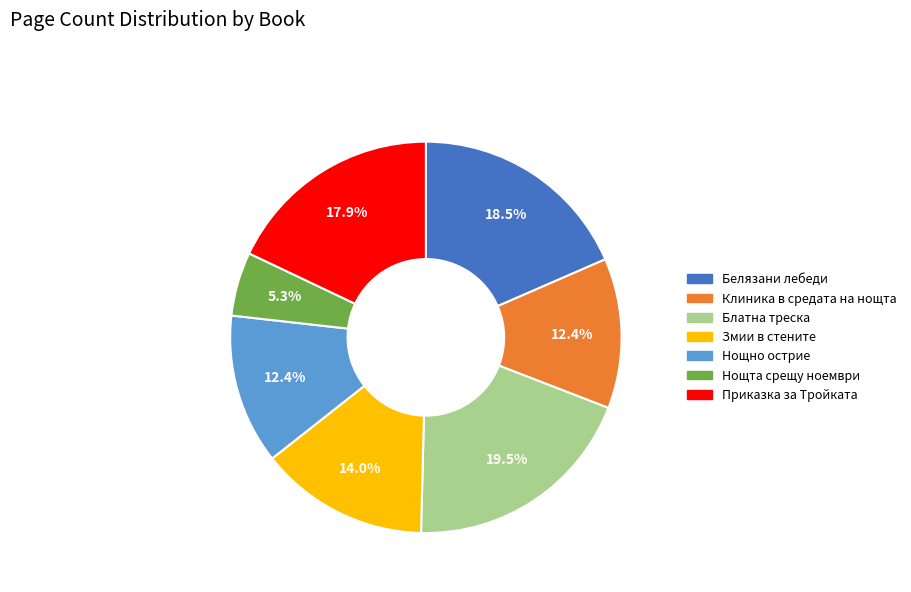

Does Нощта срещу ноември represent more than half of the total?

No